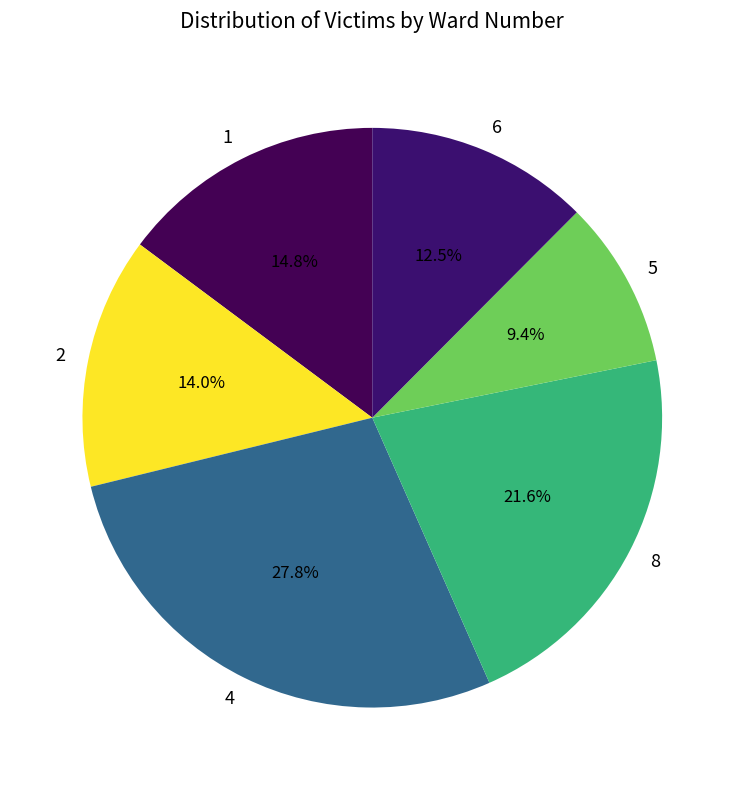

Does 4 account for over 50% of the chart?

No